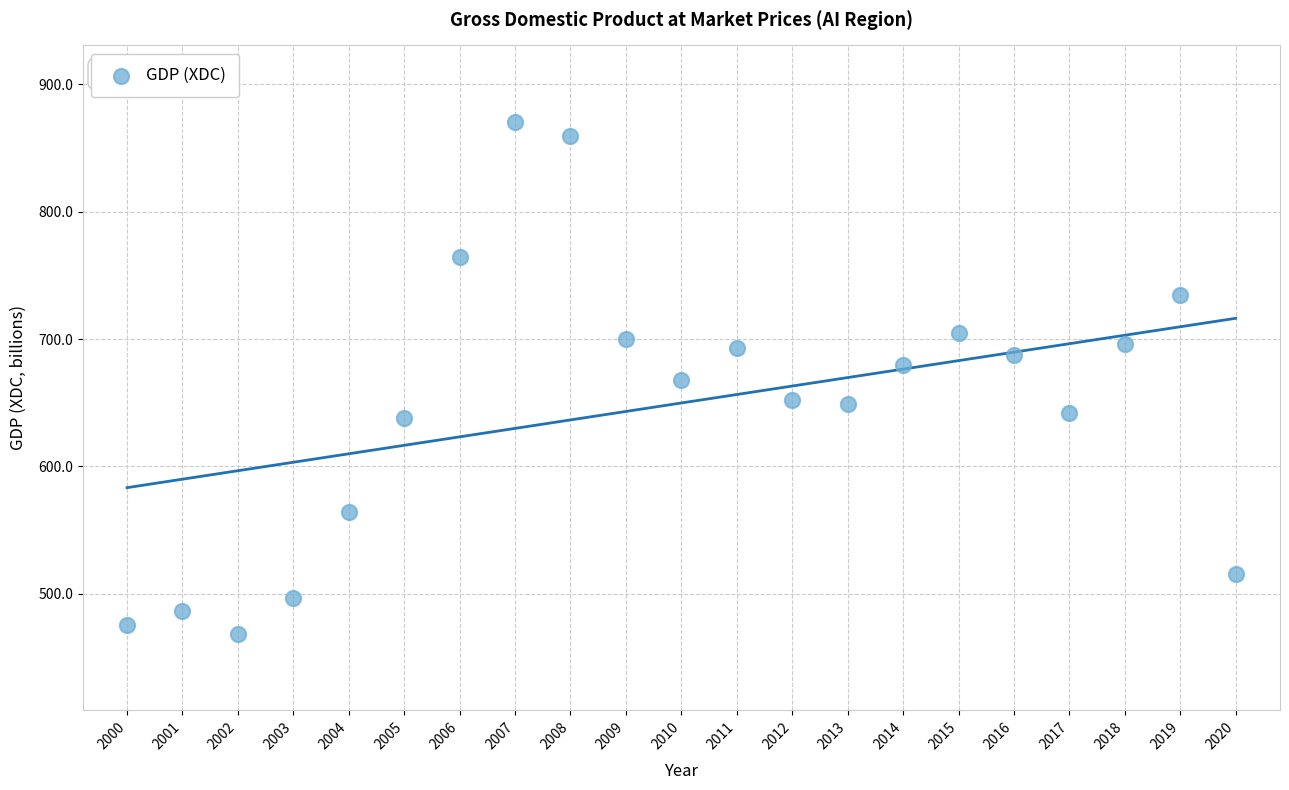

What is the range of Y values (max minus min)?

402.3